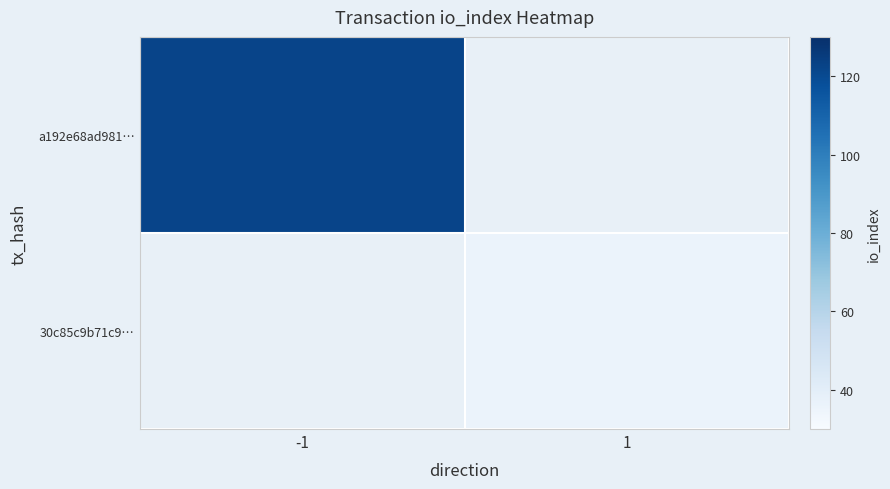

True or false: a192e68ad981… has a value of 122.0 at -1.

True